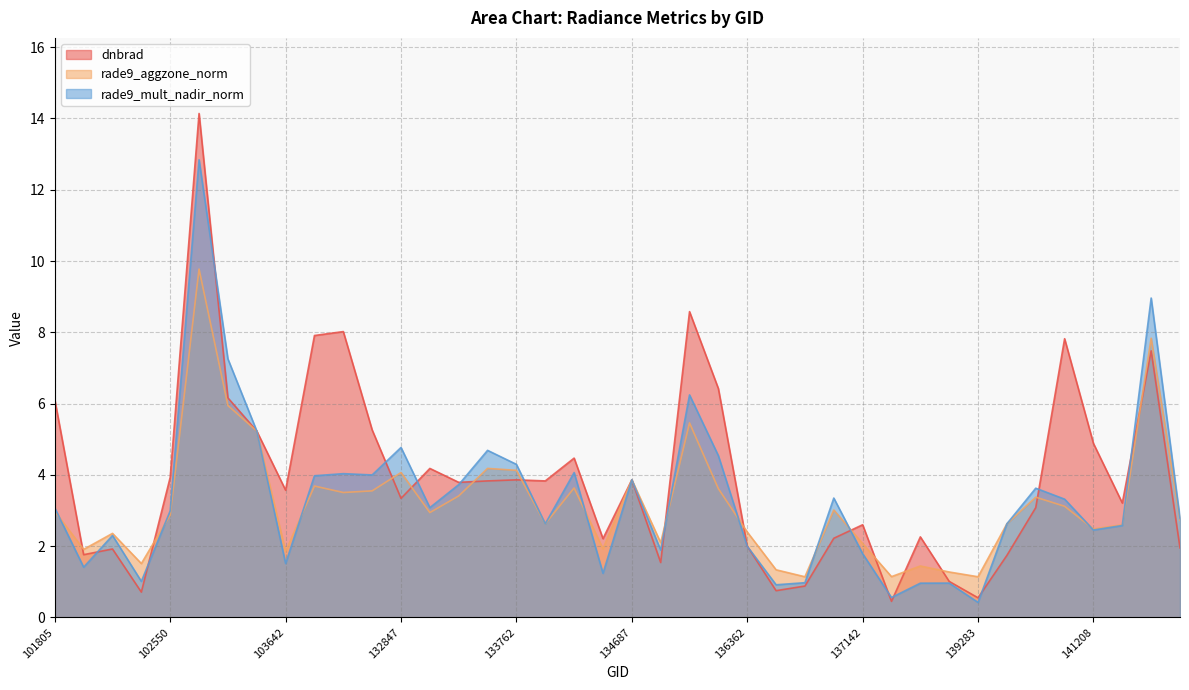

Reading right to left, transcribe all the data shown in this chart.

dnbrad: 141975=1.9	141783=7.5	141384=3.2	141208=4.9	141015=7.8	140634=3.1	140059=1.7	139283=0.6	138492=1.0	137916=2.3	137903=0.5	137142=2.6	136940=2.2	136755=0.9	136561=0.8	136362=2.0	136001=6.4	135249=8.6	134872=1.5	134687=3.9	134492=2.2	134322=4.5	134138=3.8	133762=3.9	133584=3.8	133404=3.8	133209=4.2	132847=3.3	104471=5.3	103988=8.0	103760=7.9	103642=3.6	103515=5.2	103396=6.2	103278=14.1	102550=3.9	102300=0.7	102179=1.9	101917=1.8	101805=6.1
rade9_aggzone_norm: 141975=2.7	141783=7.8	141384=2.6	141208=2.5	141015=3.1	140634=3.4	140059=2.6	139283=1.1	138492=1.3	137916=1.4	137903=1.1	137142=2.1	136940=3.0	136755=1.1	136561=1.3	136362=2.4	136001=3.6	135249=5.5	134872=2.1	134687=3.9	134492=1.9	134322=3.6	134138=2.6	133762=4.1	133584=4.2	133404=3.4	133209=2.9	132847=4.1	104471=3.6	103988=3.5	103760=3.7	103642=1.9	103515=5.2	103396=5.9	103278=9.8	102550=2.9	102300=1.5	102179=2.4	101917=1.9	101805=3.0
rade9_mult_nadir_norm: 141975=2.8	141783=9.0	141384=2.6	141208=2.5	141015=3.3	140634=3.6	140059=2.6	139283=0.4	138492=1.0	137916=1.0	137903=0.6	137142=1.8	136940=3.3	136755=1.0	136561=0.9	136362=2.0	136001=4.5	135249=6.2	134872=1.9	134687=3.9	134492=1.2	134322=4.1	134138=2.6	133762=4.3	133584=4.7	133404=3.7	133209=3.1	132847=4.8	104471=4.0	103988=4.0	103760=4.0	103642=1.5	103515=5.2	103396=7.3	103278=12.8	102550=3.0	102300=1.0	102179=2.3	101917=1.4	101805=3.1